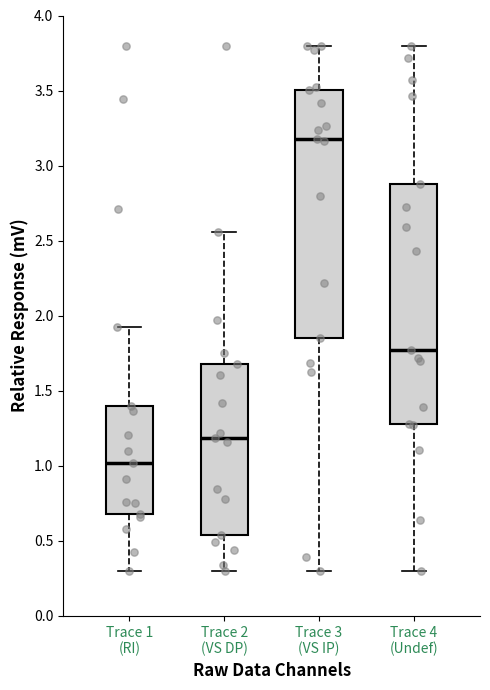

Where does the lower whisker of the box for Trace 1 (RI) end on the y-axis? The values are not printed on the chart, so give them approximately, as read against the axis.

0.30